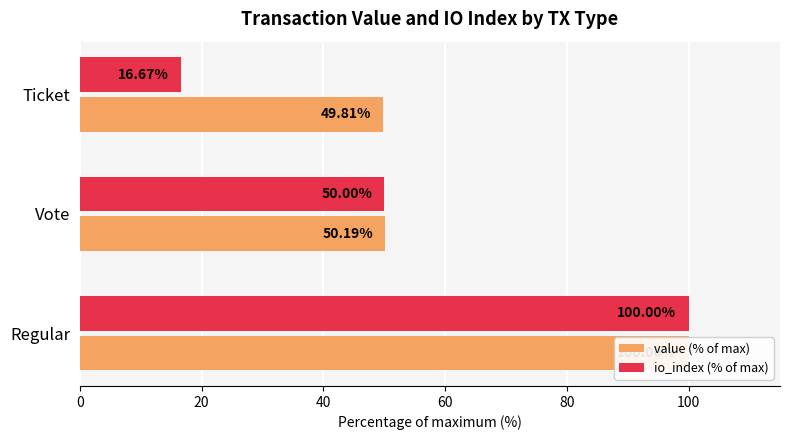

What is the highest value of the io_index (% of max) series?

100.0